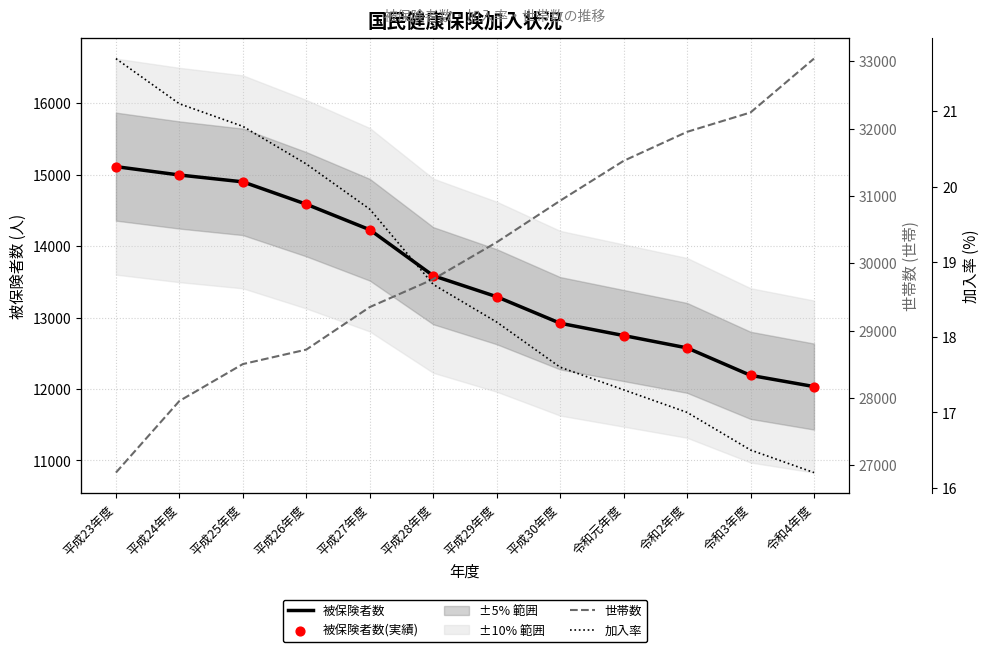

What is the total value across all series at 平成24年度?

57963.1